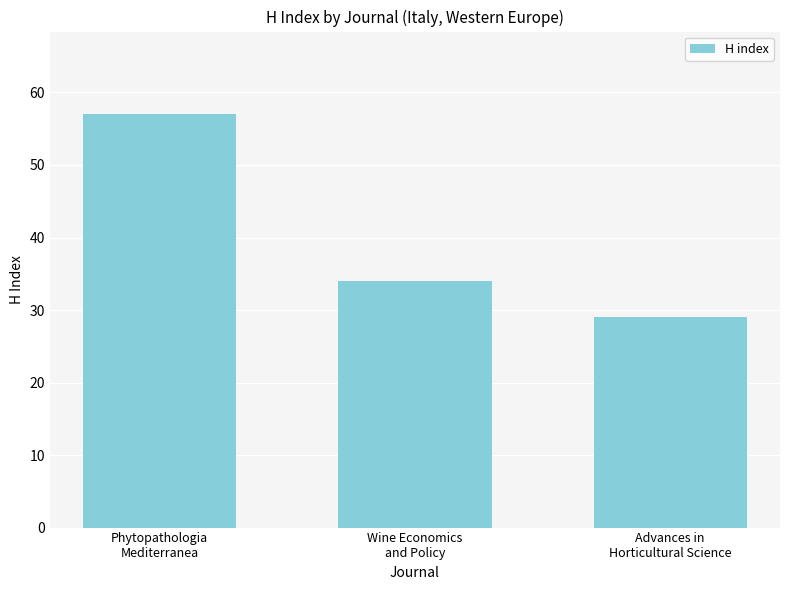

Approximately how many times larger is the value at Wine Economics
and Policy compared to Phytopathologia
Mediterranea?

0.6